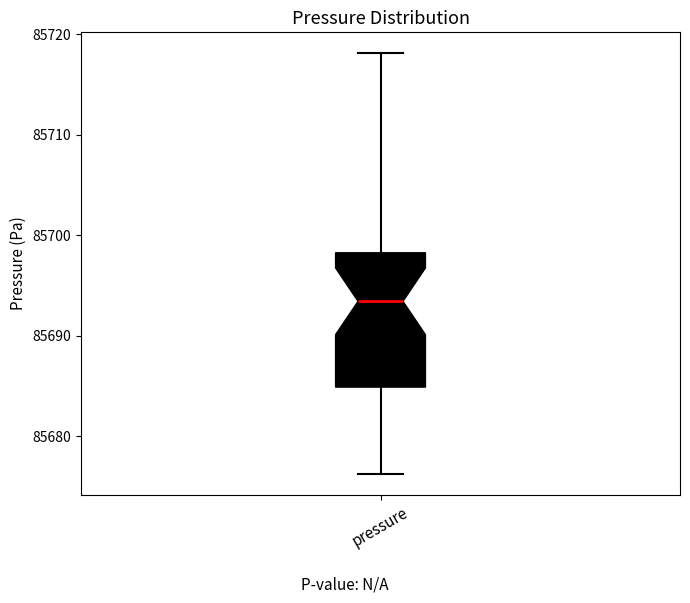

Where is the lower edge of the box for pressure on the y-axis? The values are not printed on the chart, so give them approximately, as read against the axis.

85685